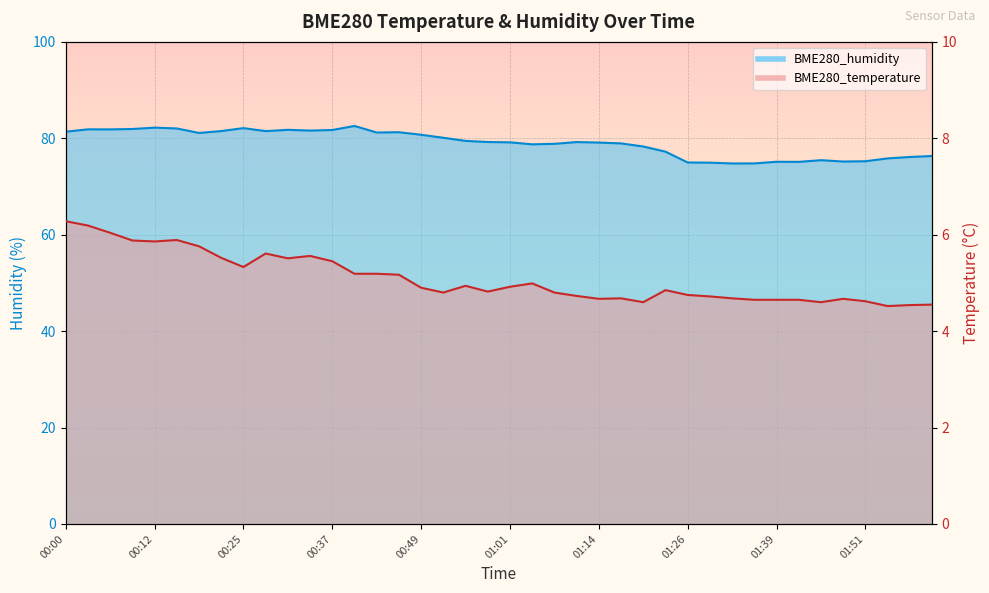

What is the sum of the BME280_temperature values at 01:11 and 00:18?

10.5